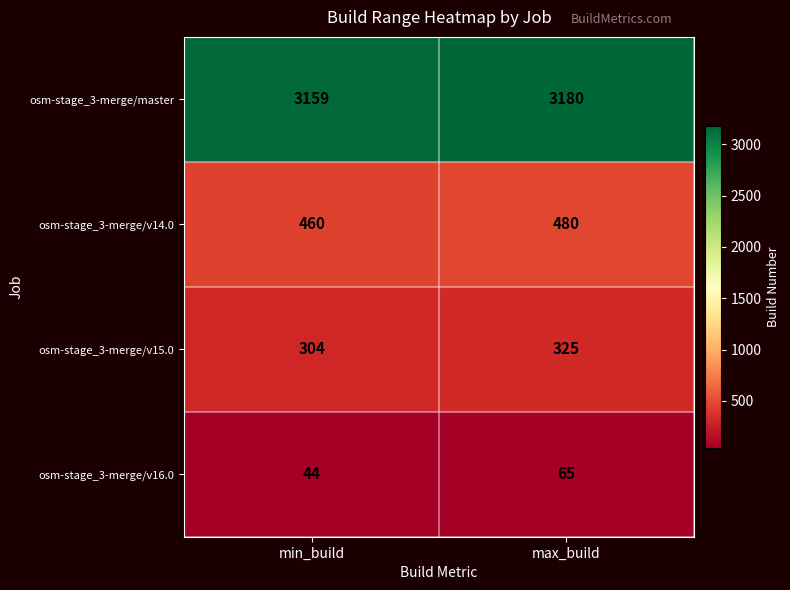

What is the approximate value of osm-stage_3-merge/v15.0 at max_build?

325